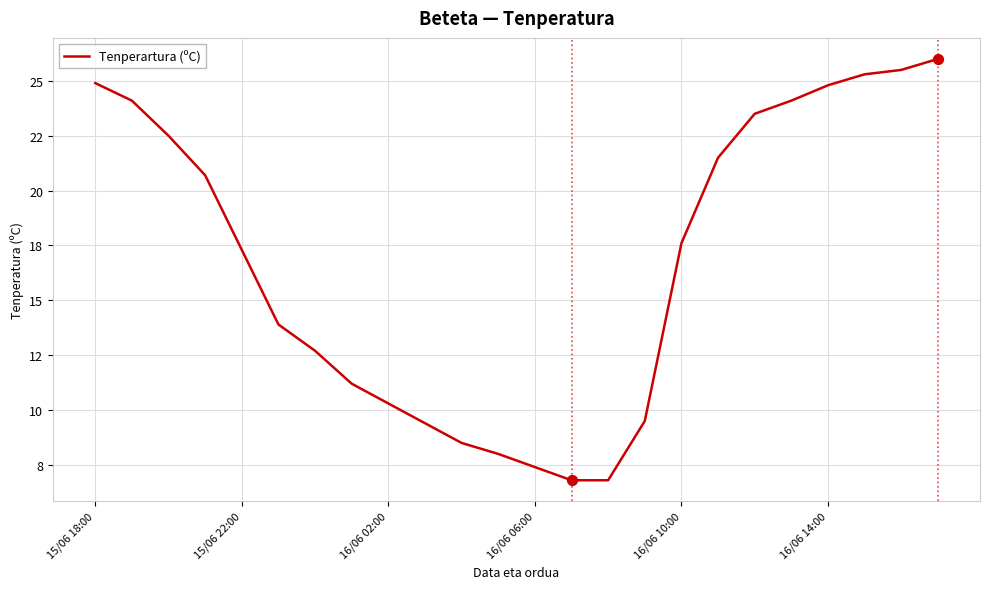

Is this an area chart (filled region under the line)?

No